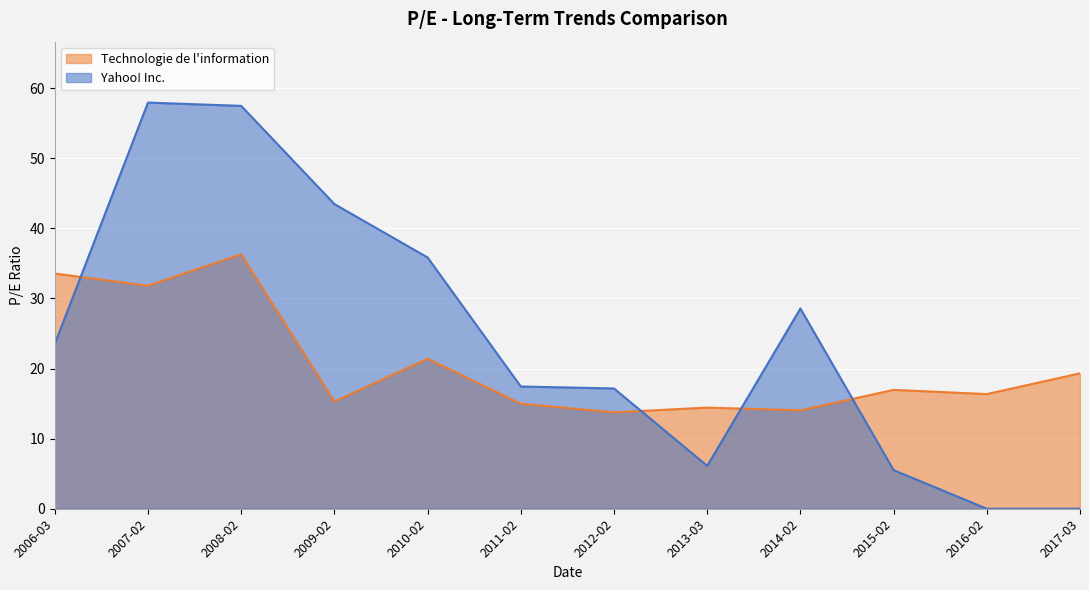

What are all the series names shown in the legend?

Yahoo! Inc., Technologie de l information